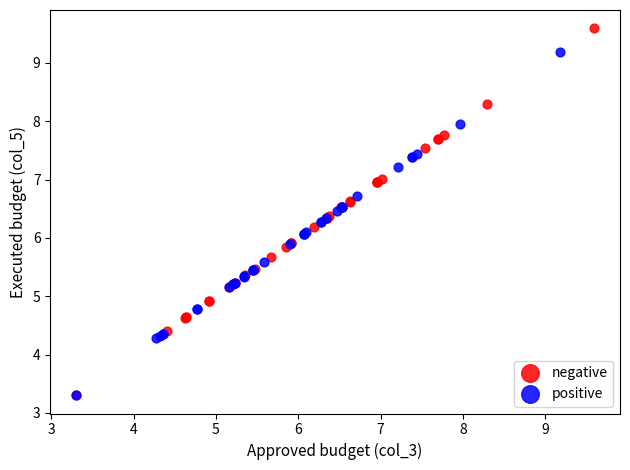

Which series has the largest Y range (max minus min)?

negative